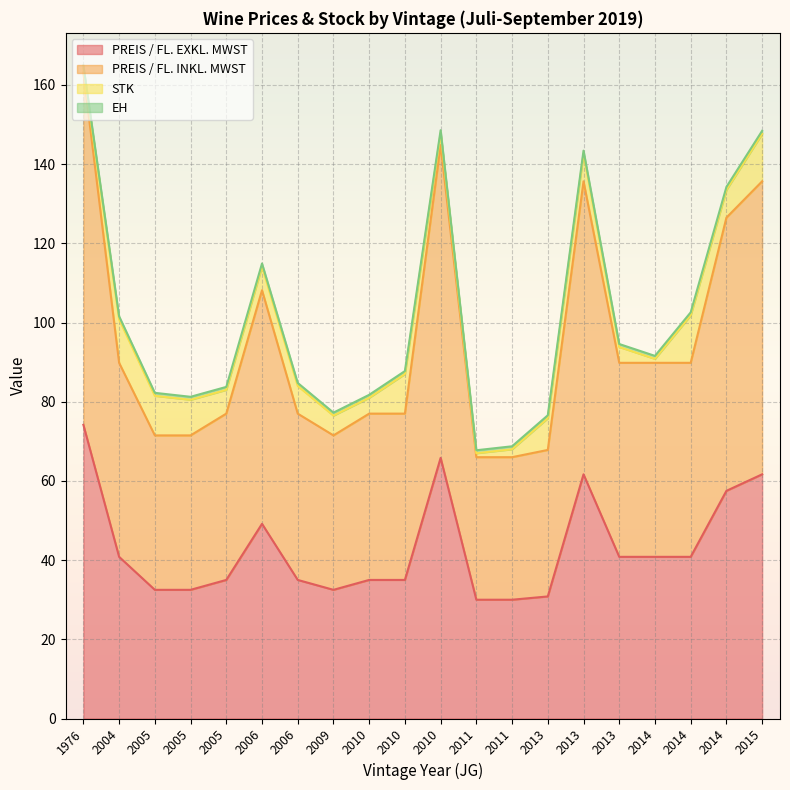

At which category does the chart reach its minimum across all series?

2006